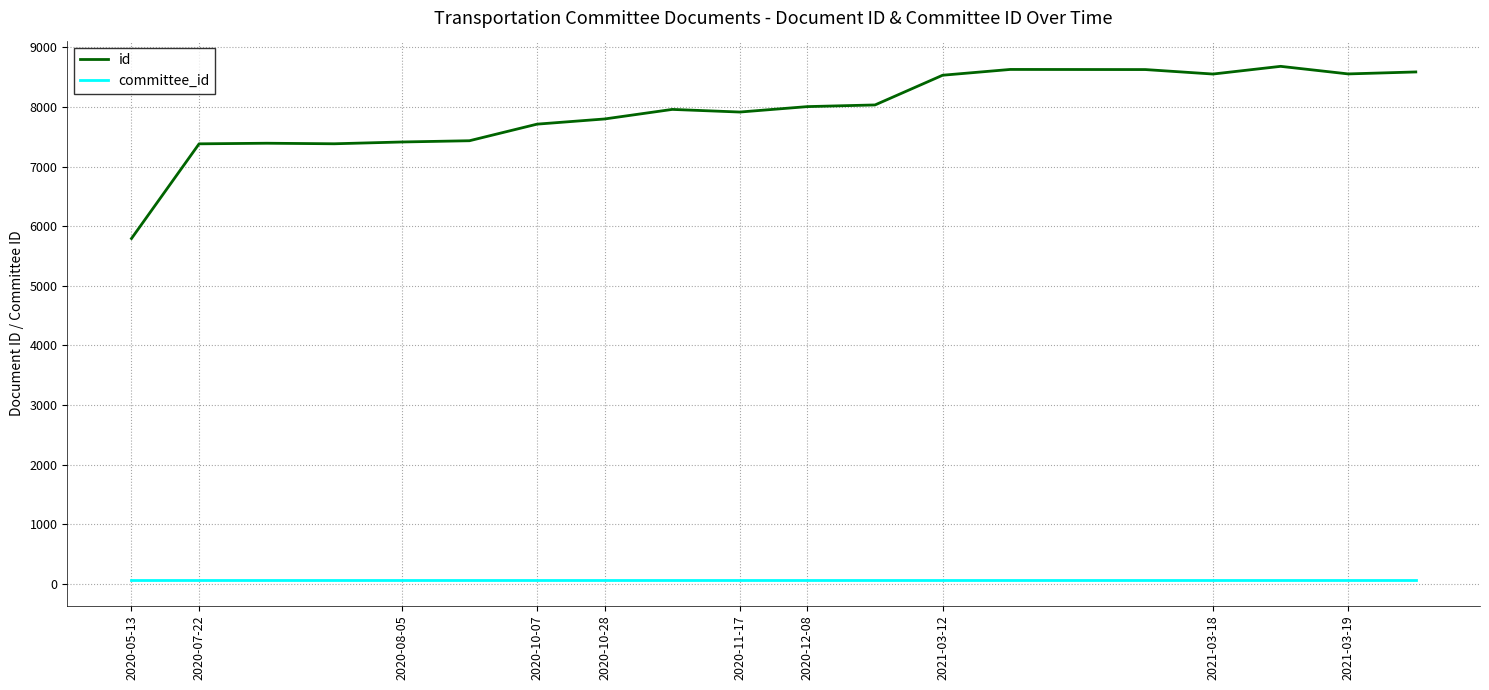

Which series has the largest total across all categories?

id